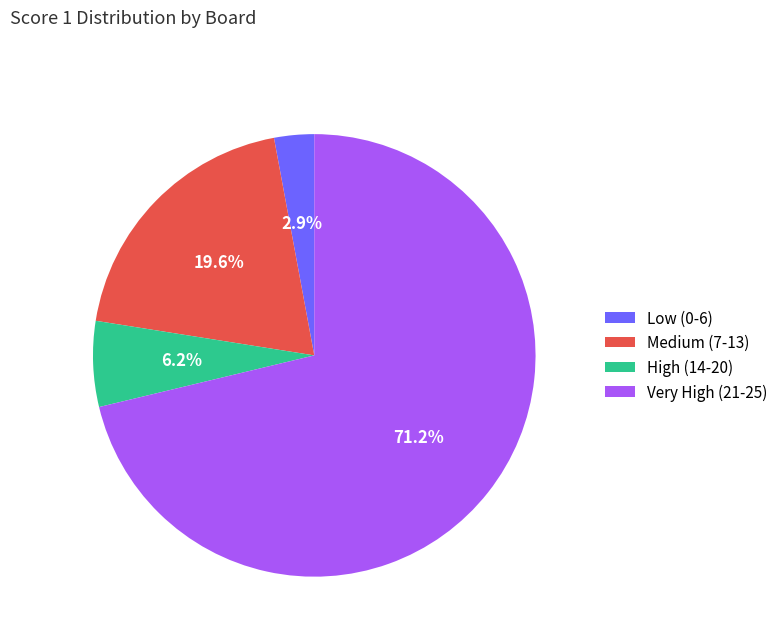

Rank the categories by value from lowest to highest.

Low (0-6), High (14-20), Medium (7-13), Very High (21-25)